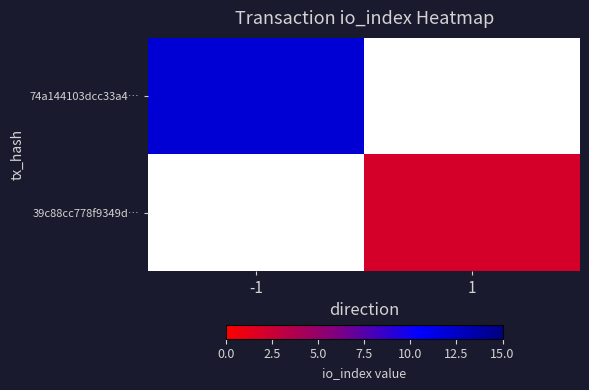

Rank the categories by 39c88cc778f9349d… value from highest to lowest.

-1, 1